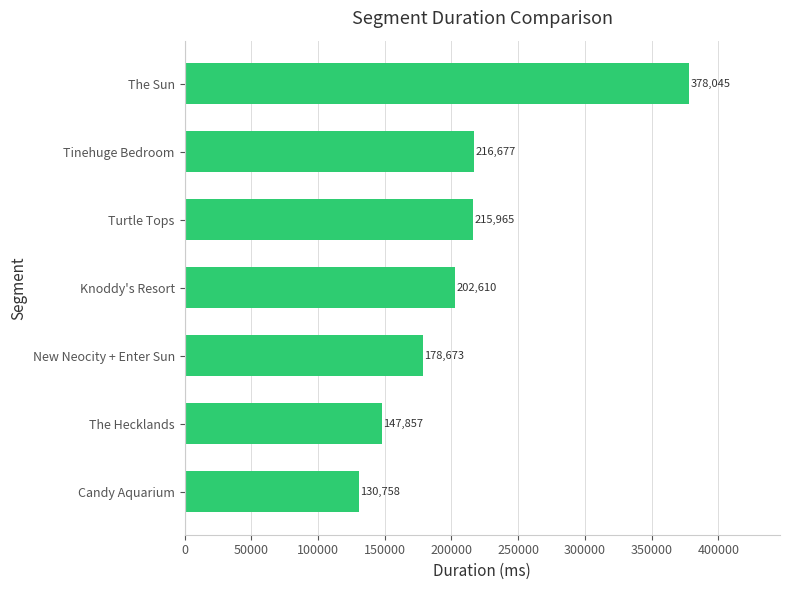

List the labels in order of value, largest first.

The Sun, Tinehuge Bedroom, Turtle Tops, Knoddy's Resort, New Neocity + Enter Sun, The Hecklands, Candy Aquarium